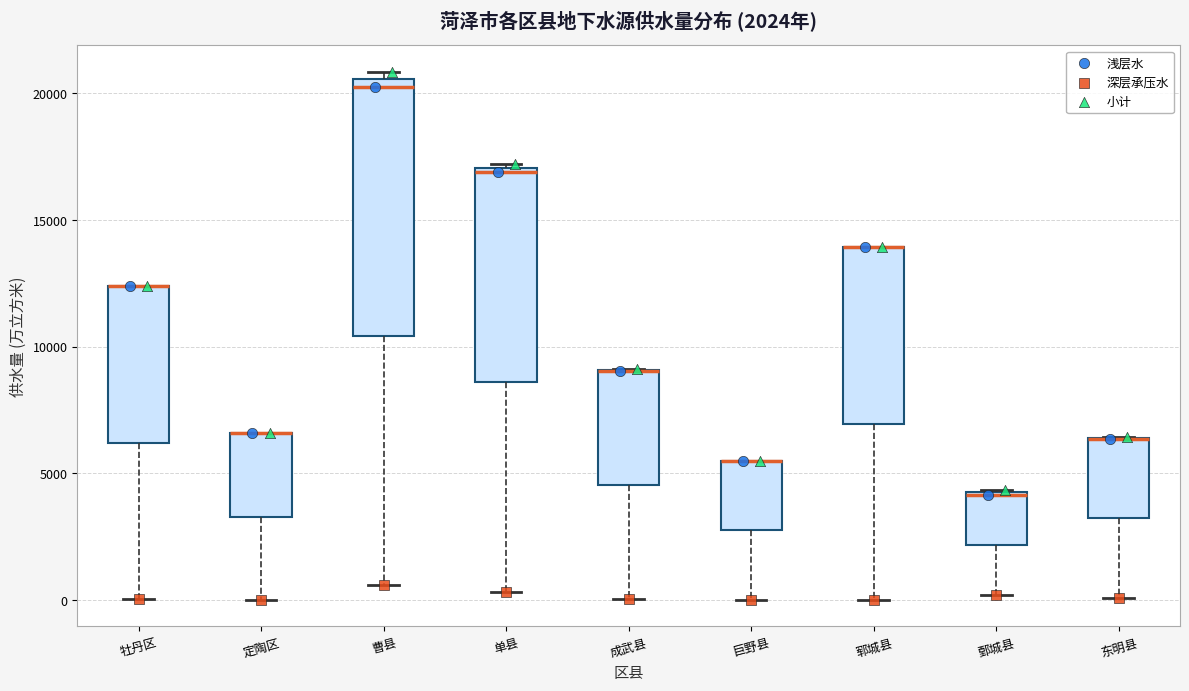

Which box is the tallest, from its lower edge to its upper edge?

曹县